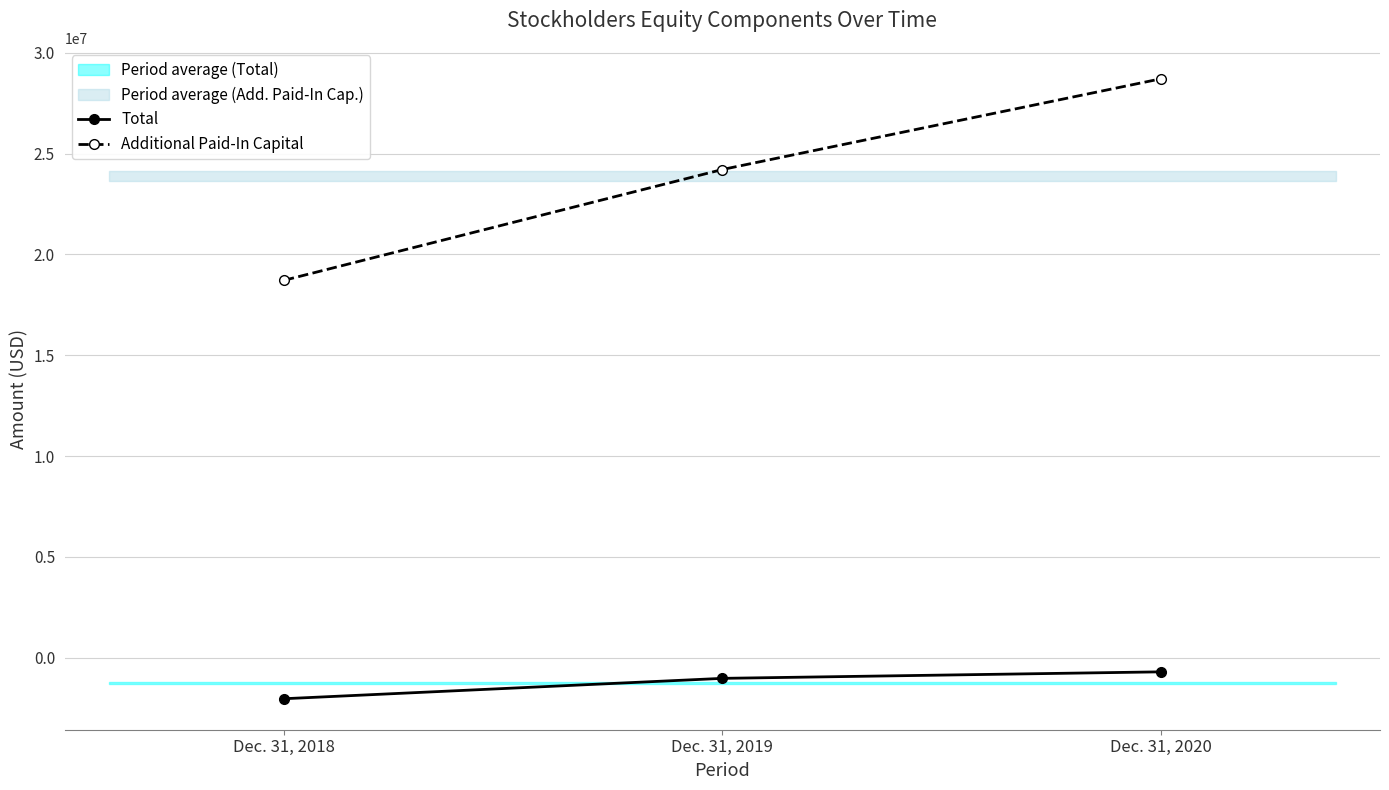

Reading left to right, what are all the values shown in this chart?

Total: -2037752	-1027278	-704061
Additional Paid-In Capital: 18718283	24216042	28714488